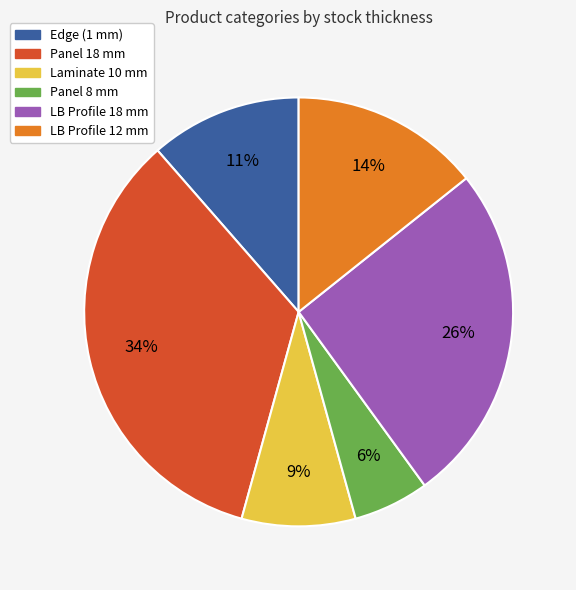

True or false: Edge (1 mm) accounts for 11% of the total.

True